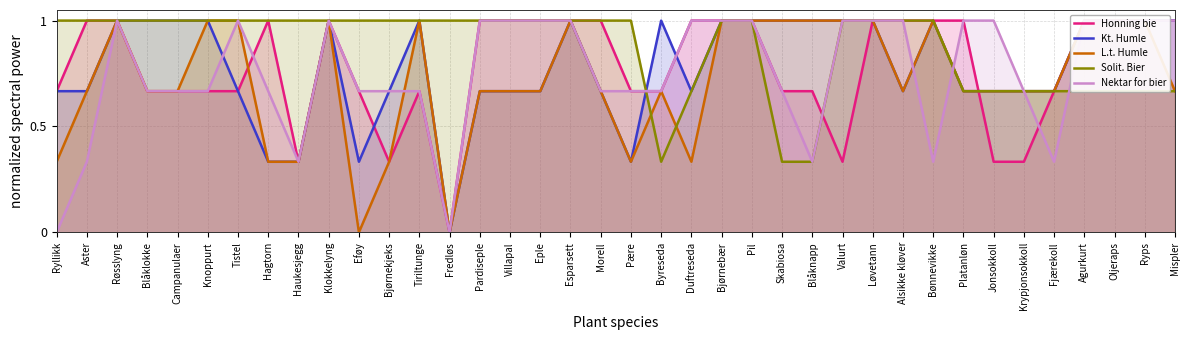

What is the label of the 31st point from the right?

Hagtorn